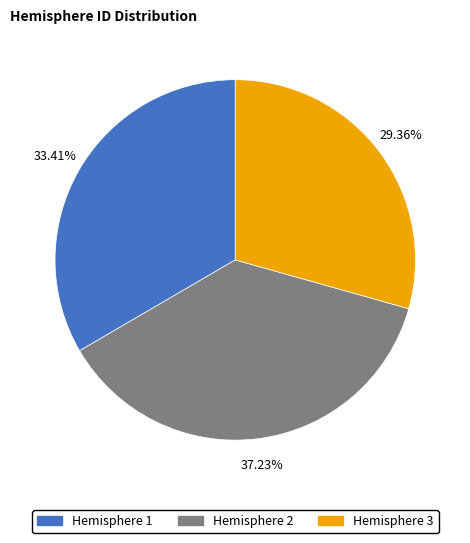

Is there any slice that represents more than half of the pie?

No